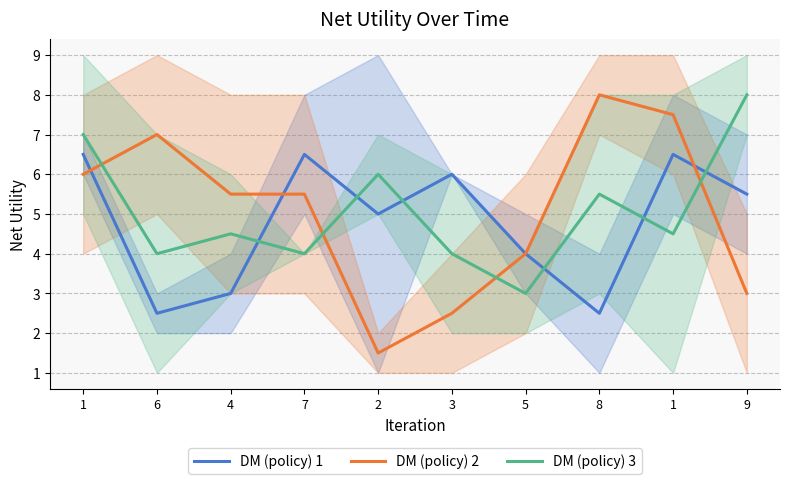

Between which two adjacent categories do DM (policy) 3 and DM (policy) 1 first intersect?

4 and 7